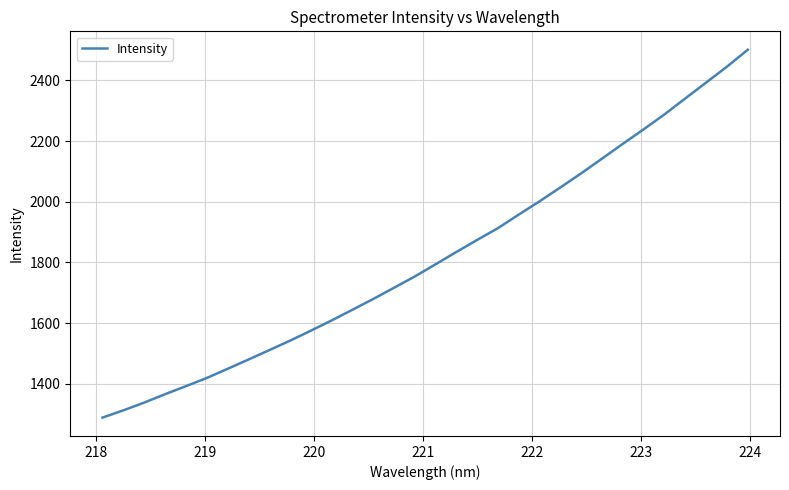

Does the chart display data point markers on the line(s)?

No